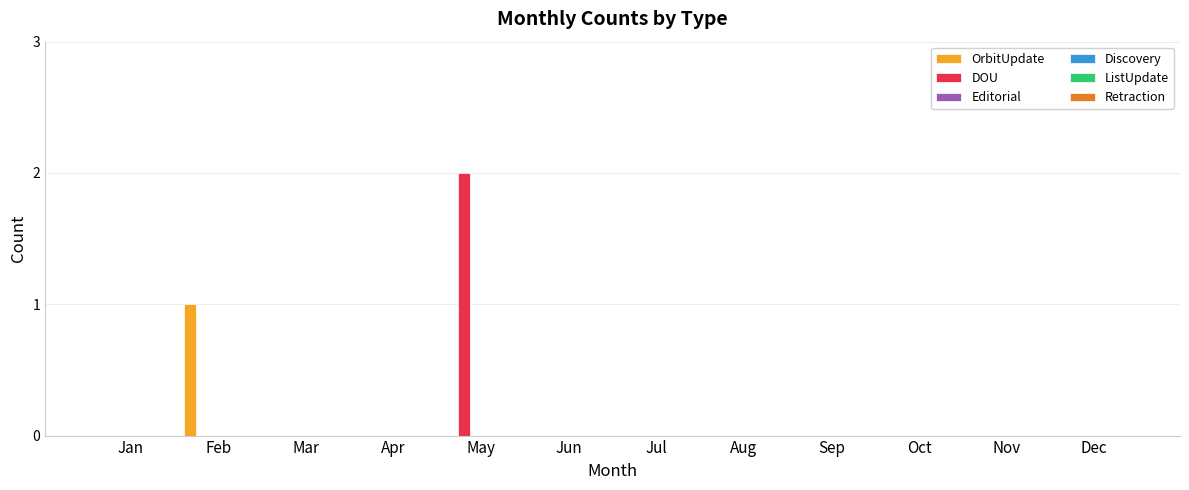

Which series has the largest range (max minus min)?

DOU